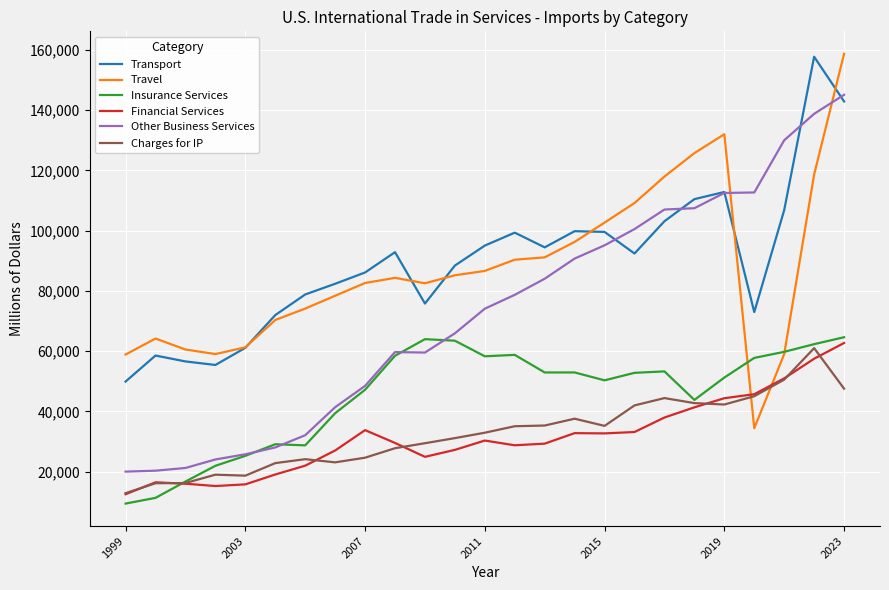

What is the maximum value for Travel?

158678